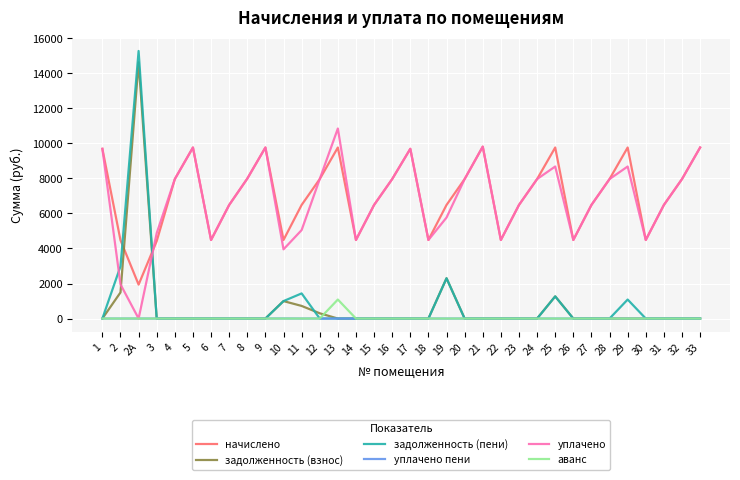

The value of задолженность (взнос) at 16 is 0.0. True or false?

True